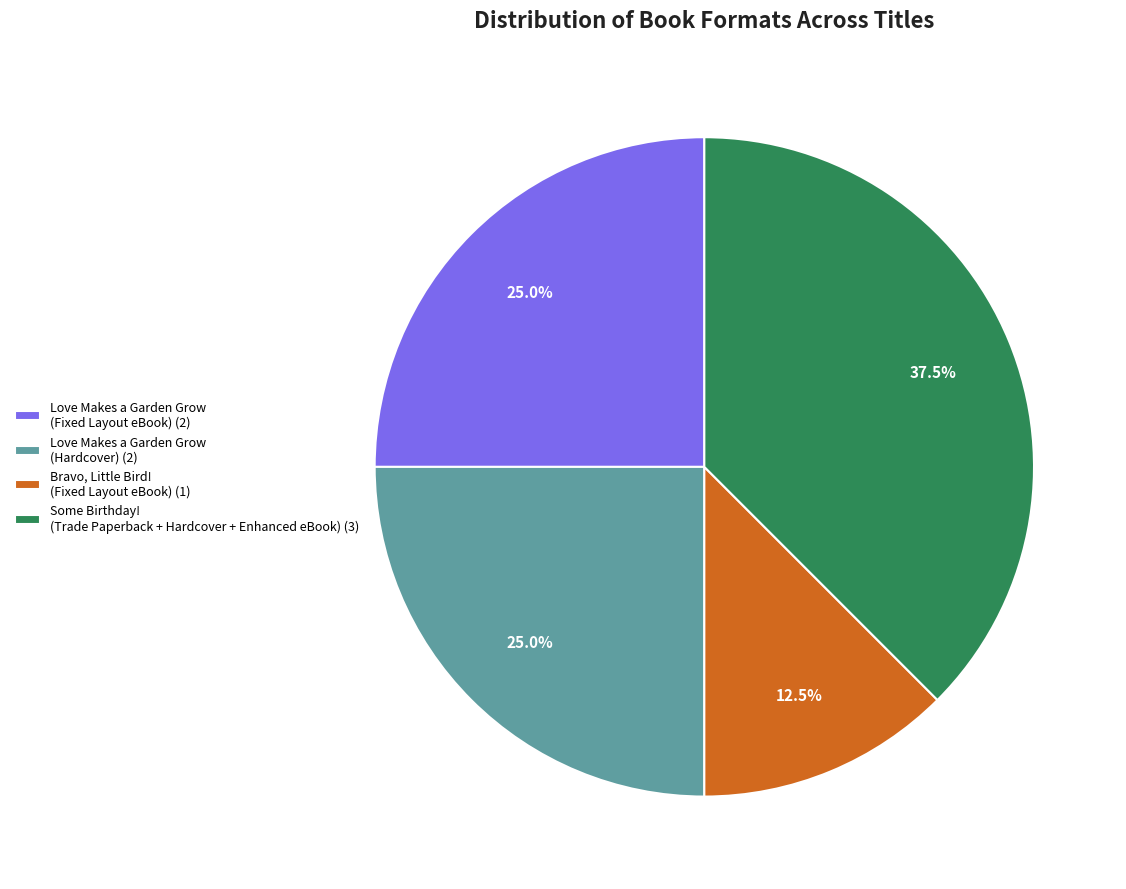

Does any single category account for the majority?

No